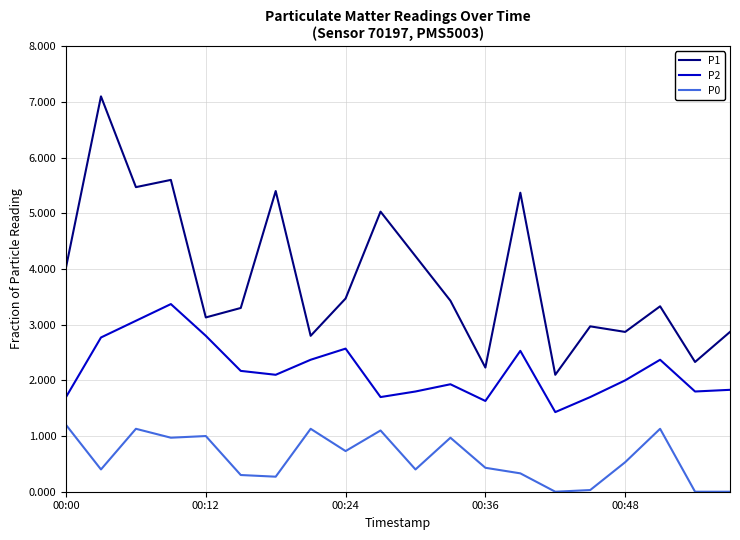

Which series has the widest spread of values?

P1